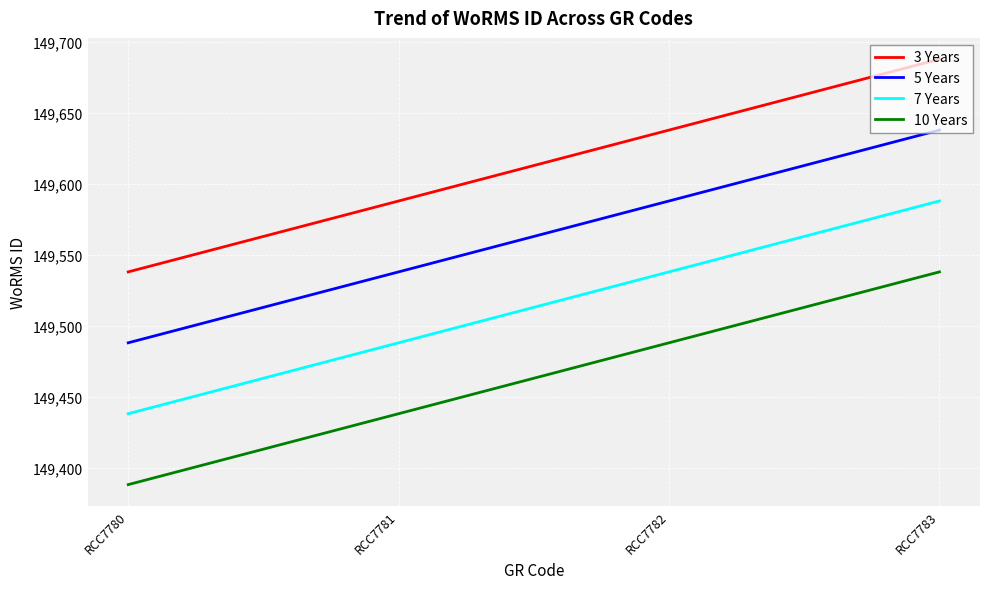

Reading left to right, list all the values displayed in this chart.

3 Years: 149538	149588	149638	149688
5 Years: 149488	149538	149588	149638
7 Years: 149438	149488	149538	149588
10 Years: 149388	149438	149488	149538